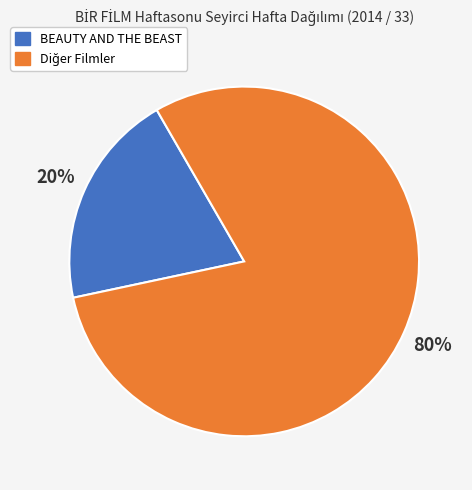

Is there any slice that represents more than half of the pie?

Yes